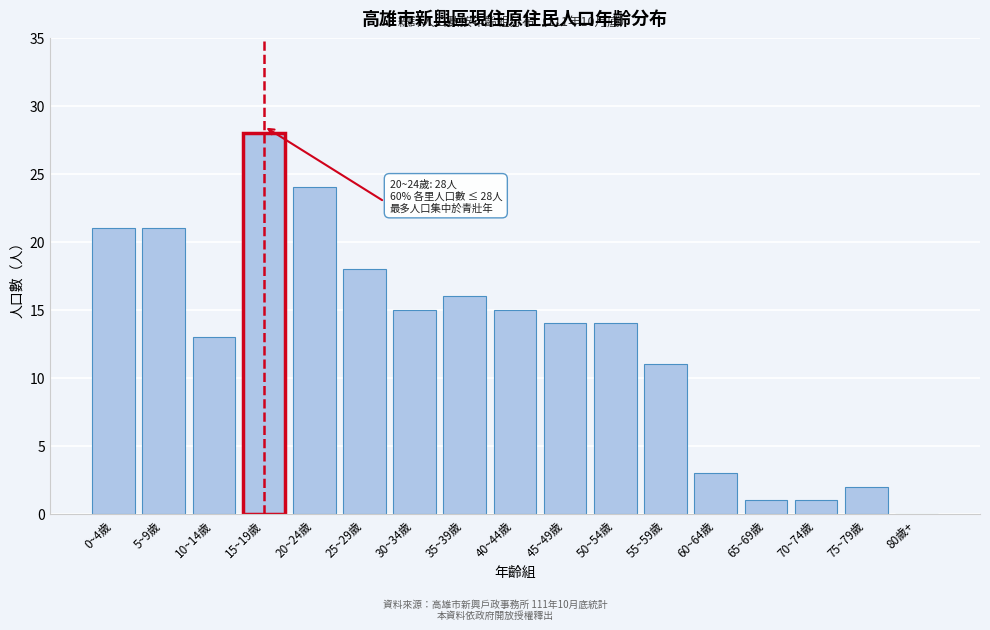

Reading left to right, what are all the values shown in this chart?

0~4歲=21	5~9歲=21	10~14歲=13	15~19歲=28	20~24歲=24	25~29歲=18	30~34歲=15	35~39歲=16	40~44歲=15	45~49歲=14	50~54歲=14	55~59歲=11	60~64歲=3	65~69歲=1	70~74歲=1	75~79歲=2	80歲+=0